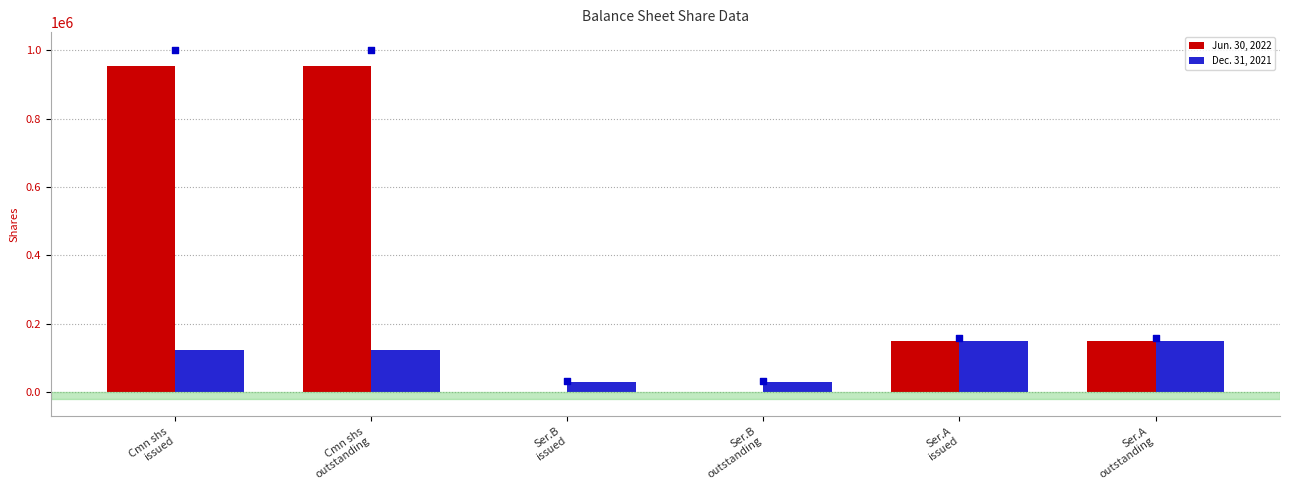

Is the value of Jun. 30, 2022 at Cmn shs
outstanding greater than the value of Dec. 31, 2021 at Ser.A
outstanding?

Yes